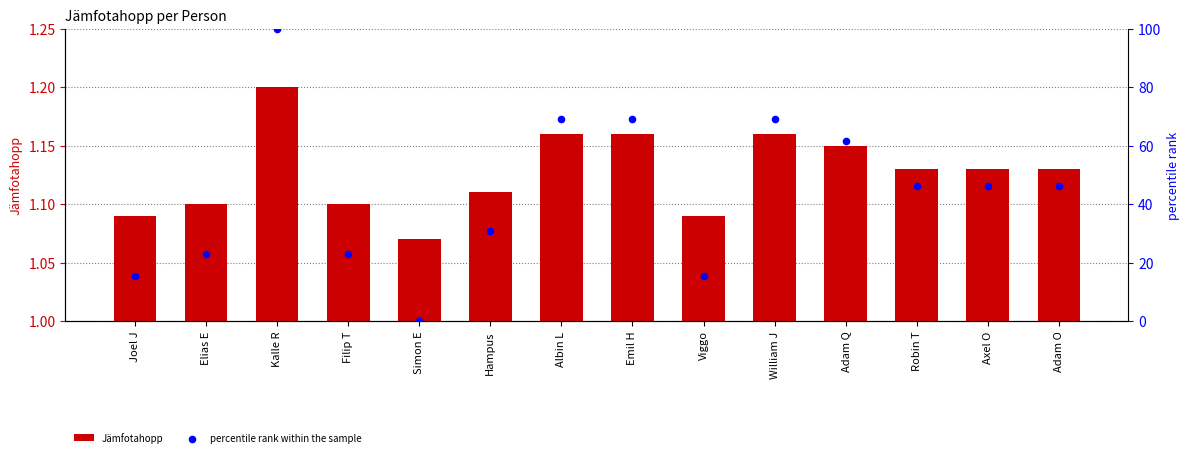

Which series reaches the maximum Y coordinate?

percentile rank within the sample